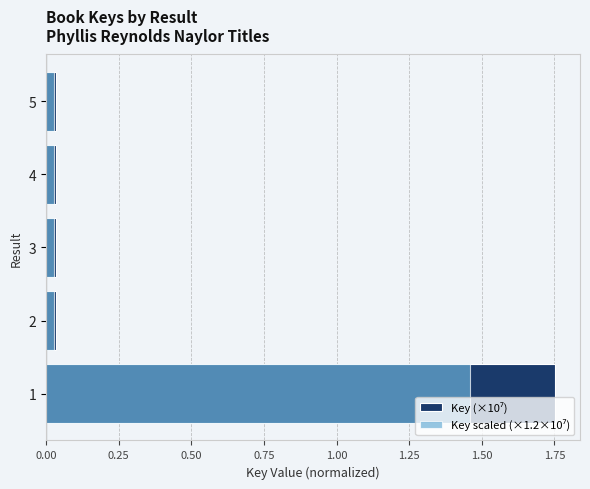

What is the sum of all Key scaled (×1.2×10⁷) values?

1.6